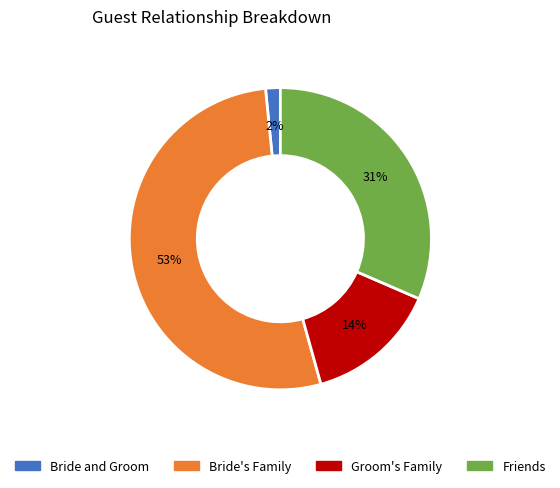

Is there a majority slice in this chart?

Yes